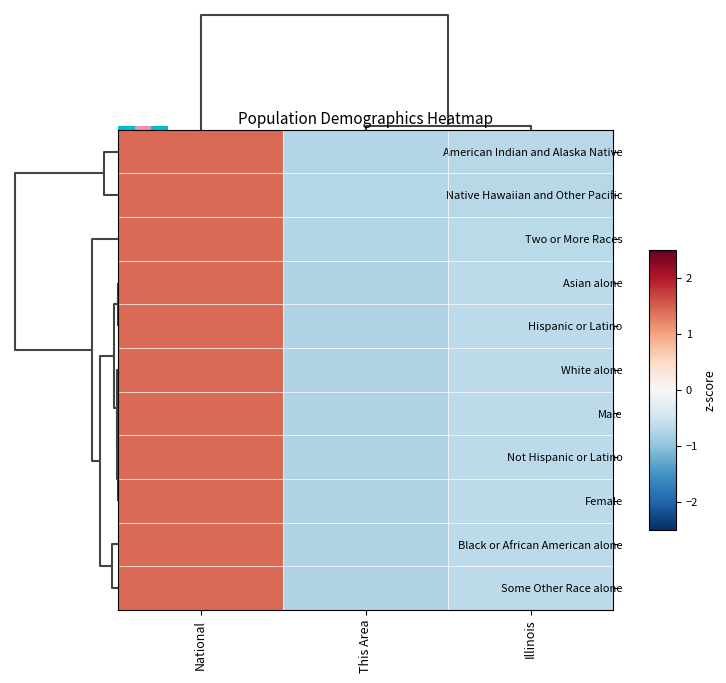

Reading right to left, transcribe all the data shown in this chart.

American Indian and Alaska Native: Illinois=-0.7	This Area=-0.7	National=1.4
Native Hawaiian and Other Pacific: Illinois=-0.7	This Area=-0.7	National=1.4
Two or More Races: Illinois=-0.7	This Area=-0.7	National=1.4
Asian alone: Illinois=-0.7	This Area=-0.7	National=1.4
Hispanic or Latino: Illinois=-0.7	This Area=-0.8	National=1.4
White alone: Illinois=-0.7	This Area=-0.8	National=1.4
Male: Illinois=-0.7	This Area=-0.8	National=1.4
Not Hispanic or Latino: Illinois=-0.7	This Area=-0.8	National=1.4
Female: Illinois=-0.7	This Area=-0.8	National=1.4
Black or African American alone: Illinois=-0.7	This Area=-0.8	National=1.4
Some Other Race alone: Illinois=-0.7	This Area=-0.8	National=1.4